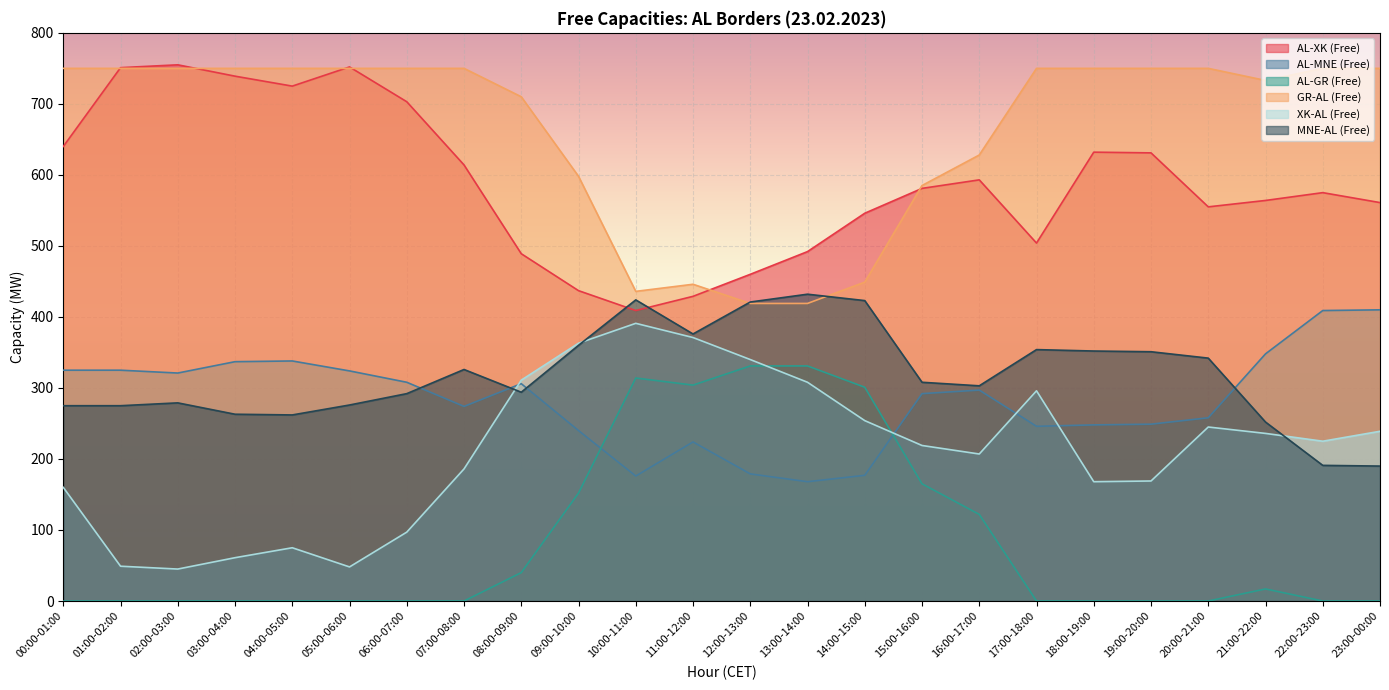

How many interior local valleys does the XK-AL (Free) series have?

5